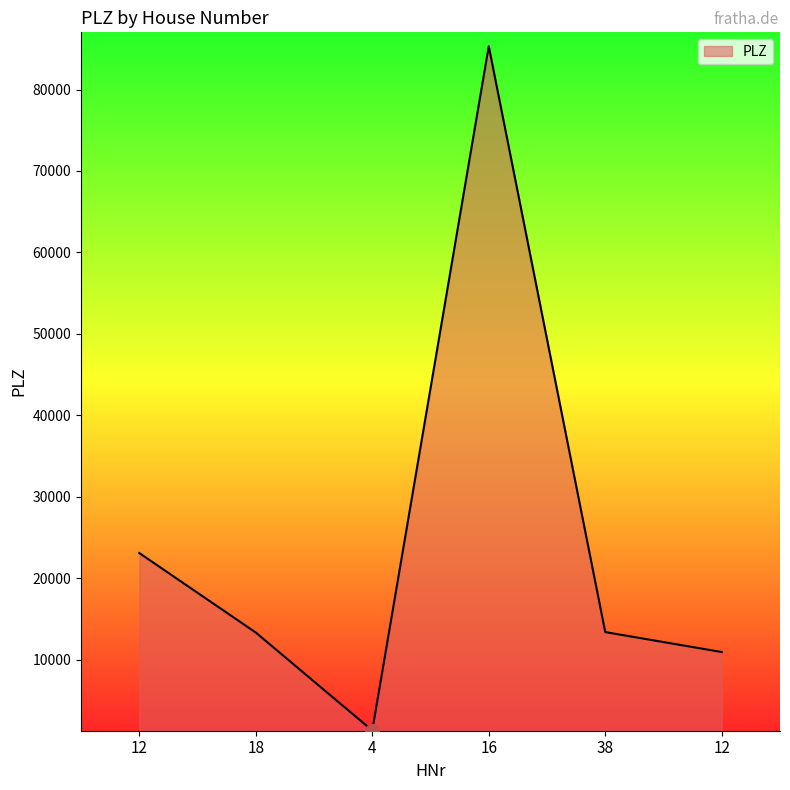

List the labels in order of value, smallest first.

4, 12, 18, 38, 12, 16